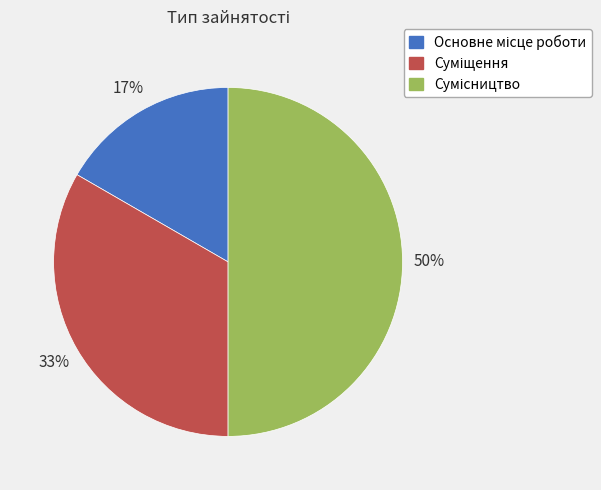

To the nearest percent, what is the difference between the largest and smallest slice percentages?

33%